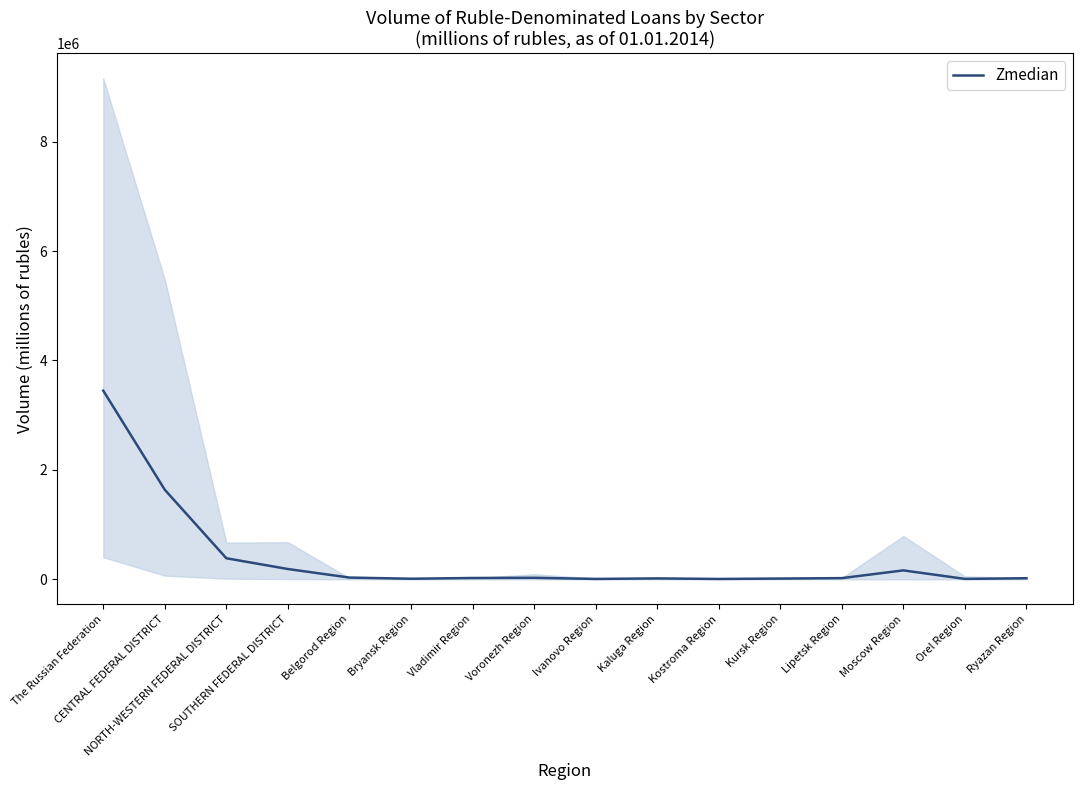

Reading left to right, list all the values displayed in this chart.

3447602.5	1636419.5	384917.0	188030.5	31897.5	10454.5	24215.5	27749.0	6953.5	16461.5	6488.5	13307.0	21830.5	163046.0	7467.5	19545.0